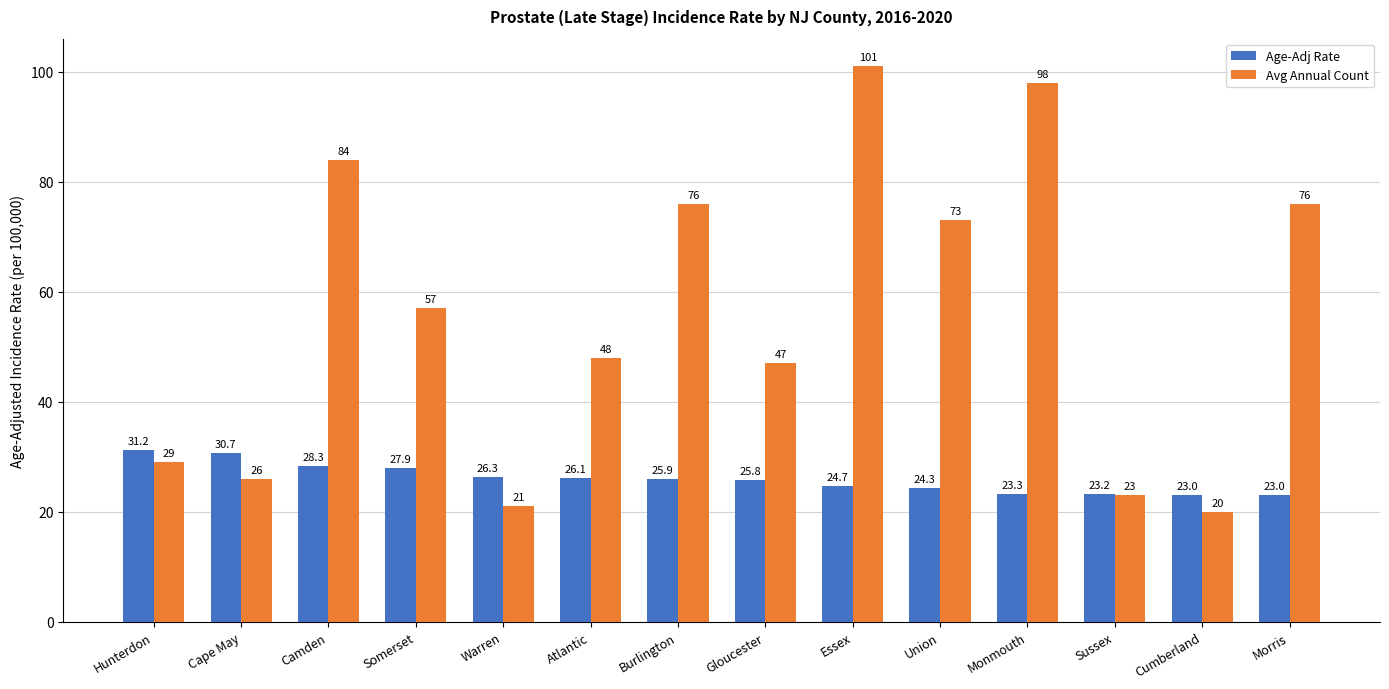

What is the difference between the Avg Annual Count values at Essex and Atlantic?

53.0